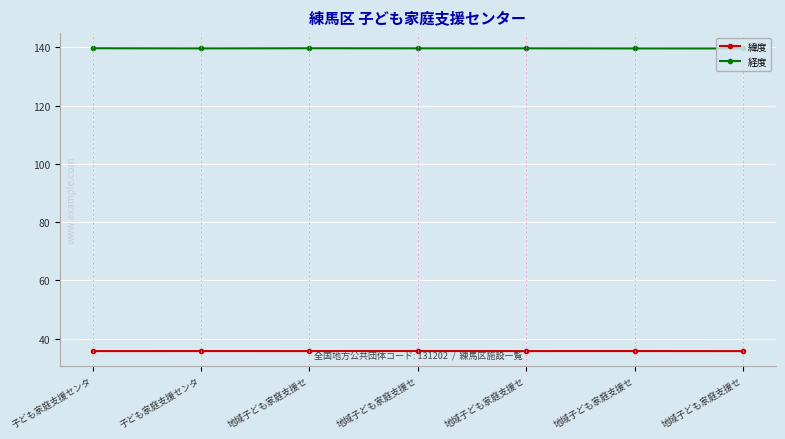

In 経度, how many points are higher than both neighbors (excluding endpoints)?

1